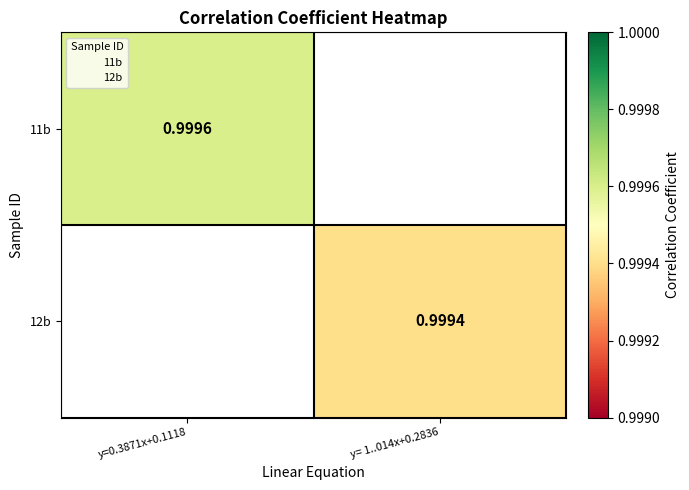

How many data points does each series have?

2